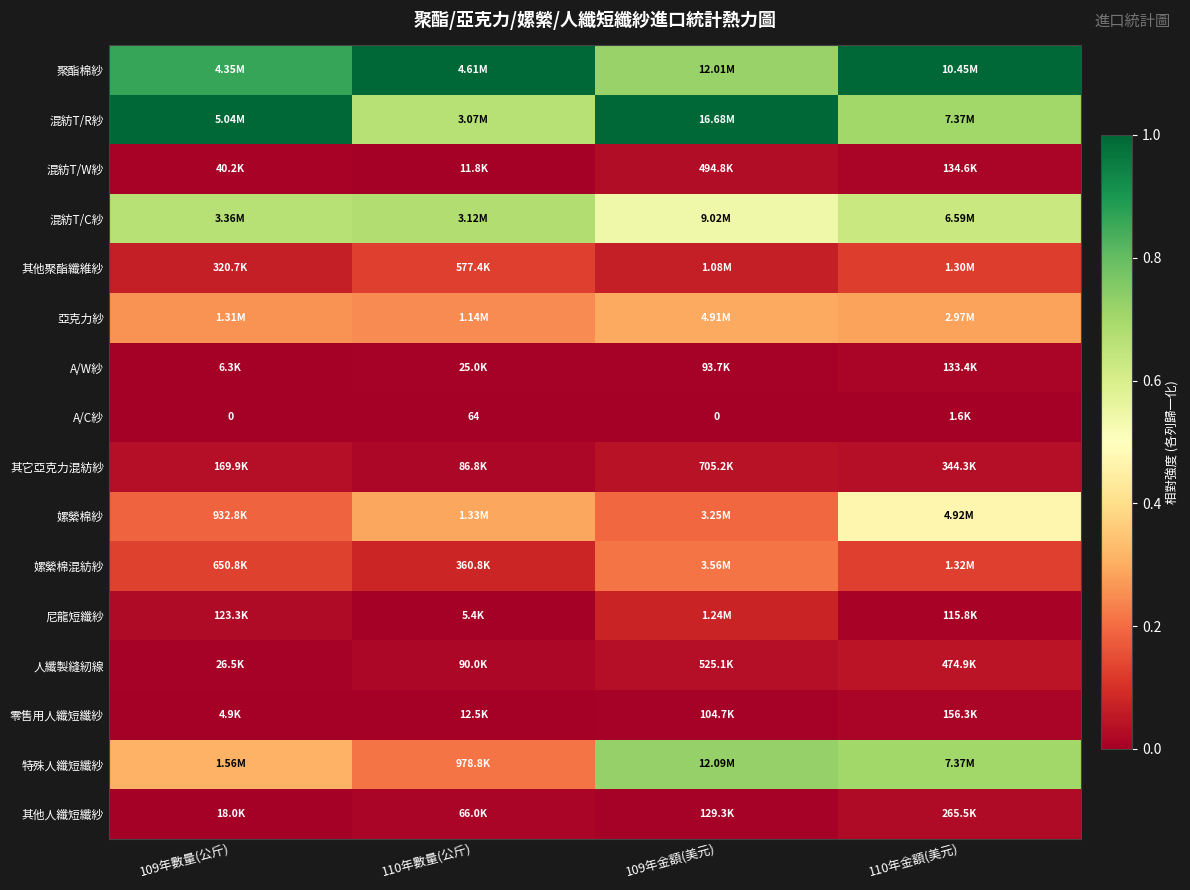

Rank the series at 110年數量(公斤) from lowest to highest value.

A/C紗, 尼龍短纖紗, 混紡T/W紗, 零售用人纖短纖紗, A/W紗, 其他人纖短纖紗, 其它亞克力混紡紗, 人纖製縫紉線, 嫘縈棉混紡紗, 其他聚酯纖維紗, 特殊人纖短纖紗, 亞克力紗, 嫘縈棉紗, 混紡T/R紗, 混紡T/C紗, 聚酯棉紗